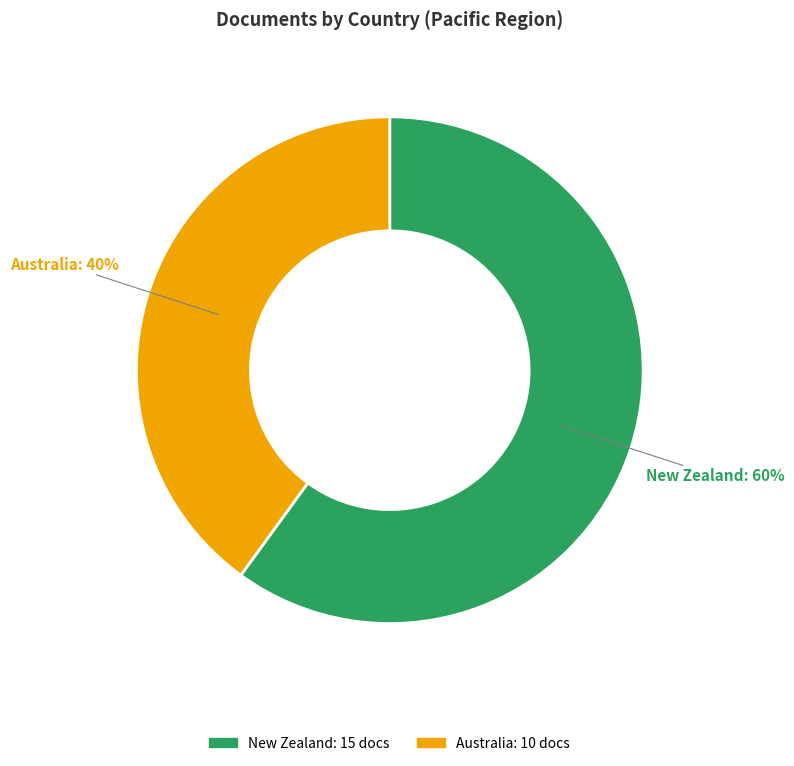

Rank the categories by value from highest to lowest.

New Zealand, Australia